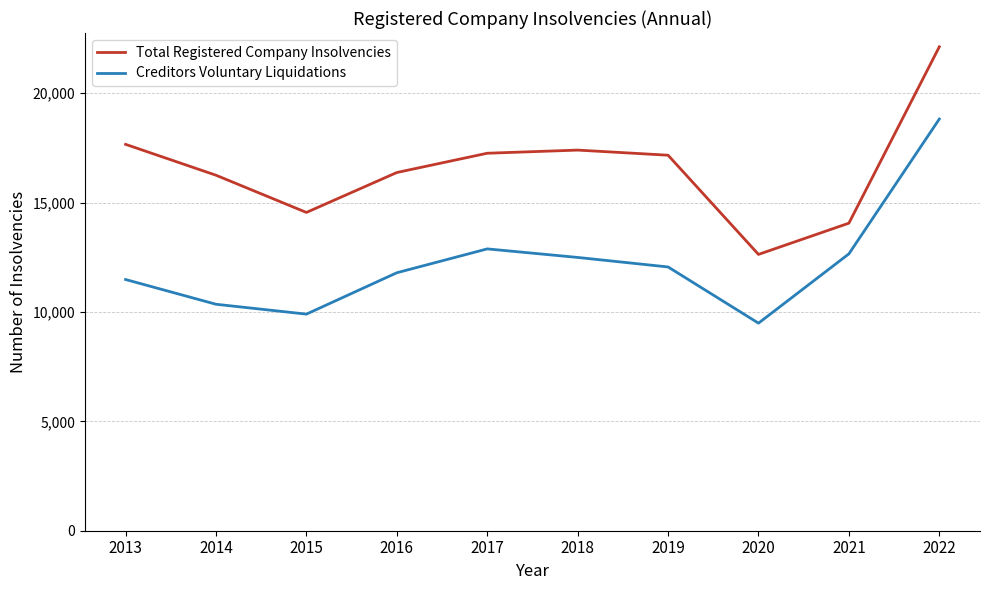

What is the approximate value of Total Registered Company Insolvencies at 2017?

17255